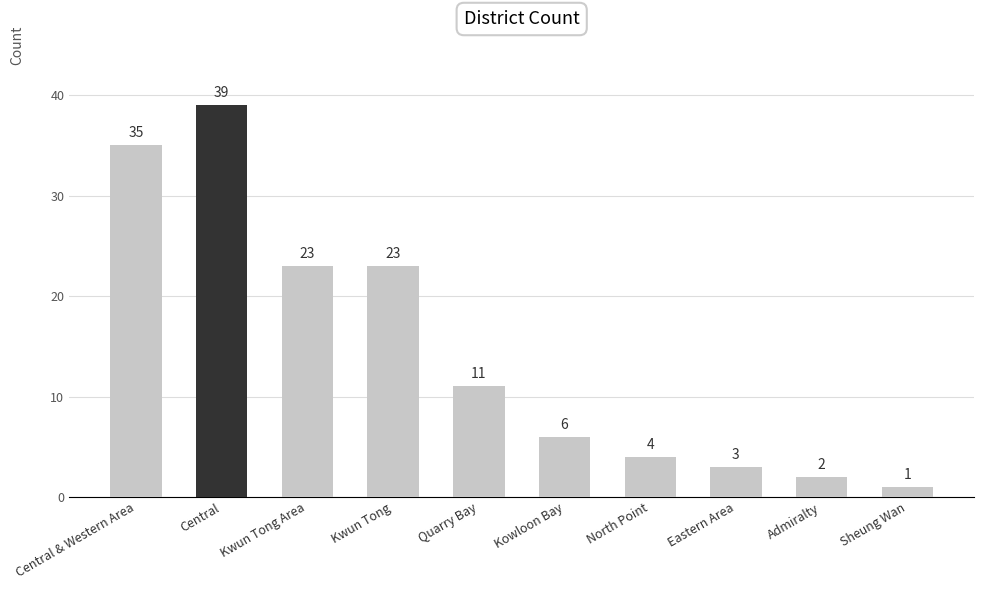

What is the difference between the maximum and second lowest values?

37